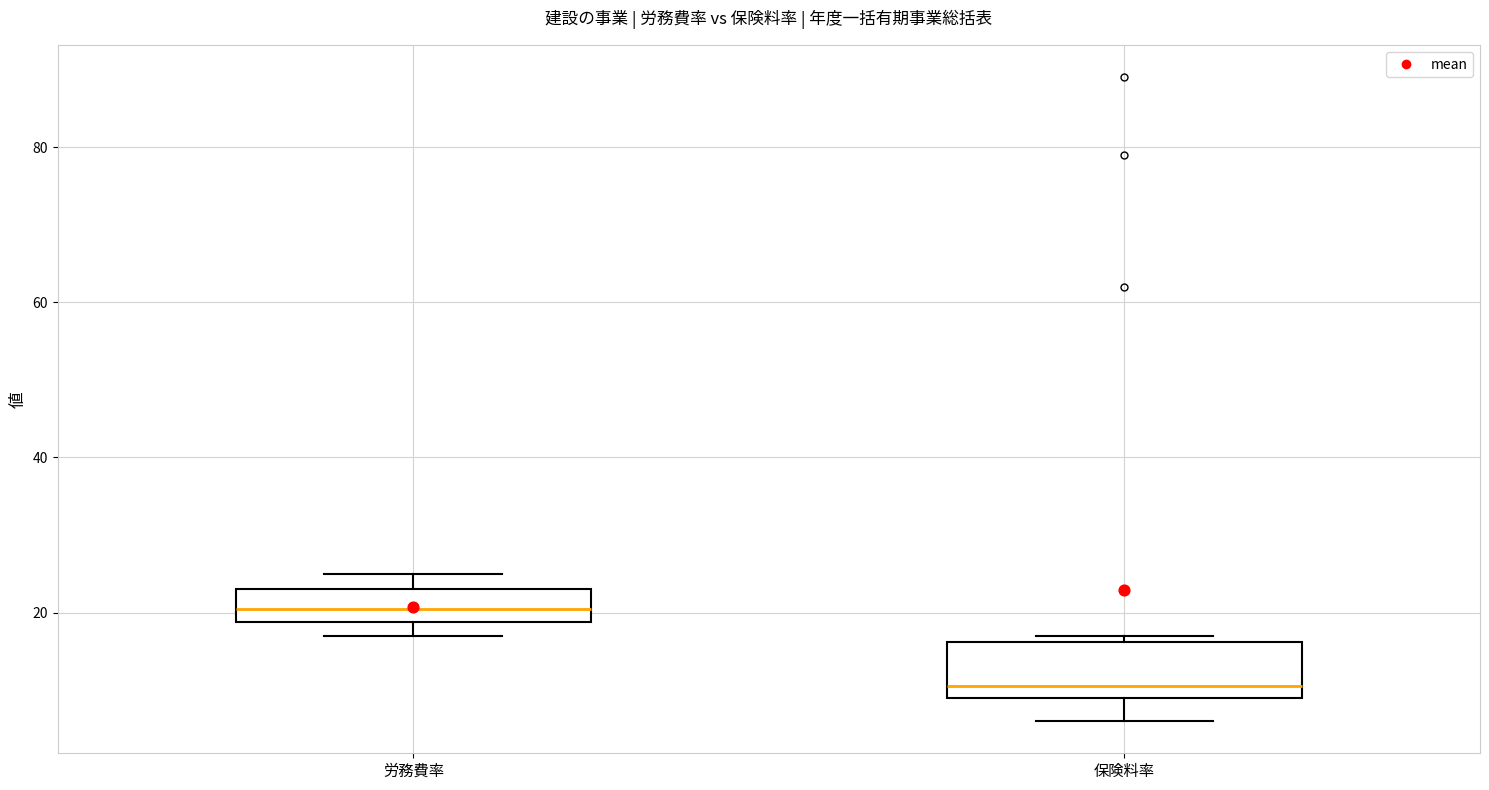

Where is the upper edge of the box for 保険料率 on the y-axis? The values are not printed on the chart, so give them approximately, as read against the axis.

16